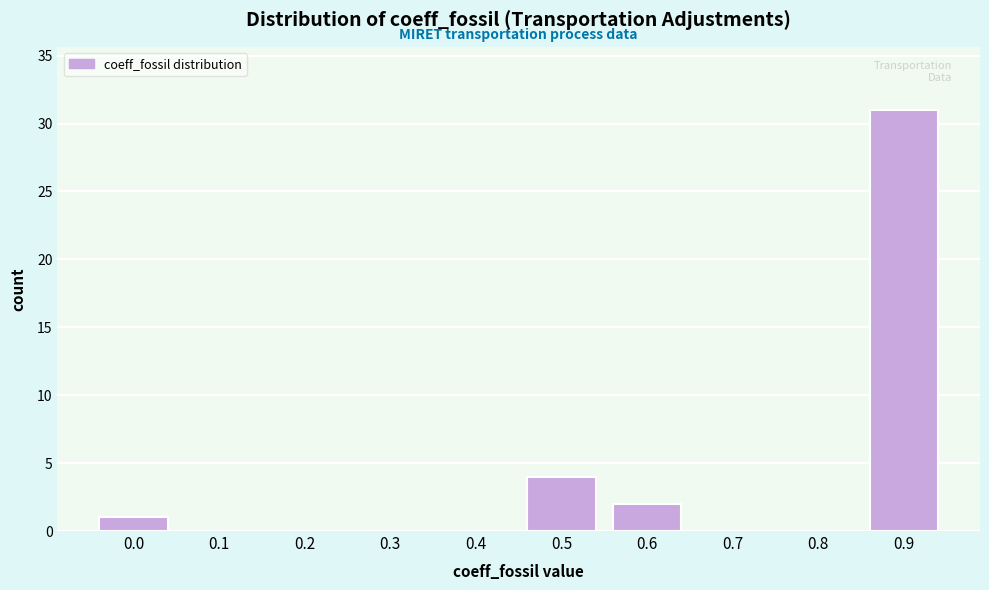

Reading left to right, list all the values displayed in this chart.

0.0=1	0.1=0	0.2=0	0.3=0	0.4=0	0.5=4	0.6=2	0.7=0	0.8=0	0.9=31